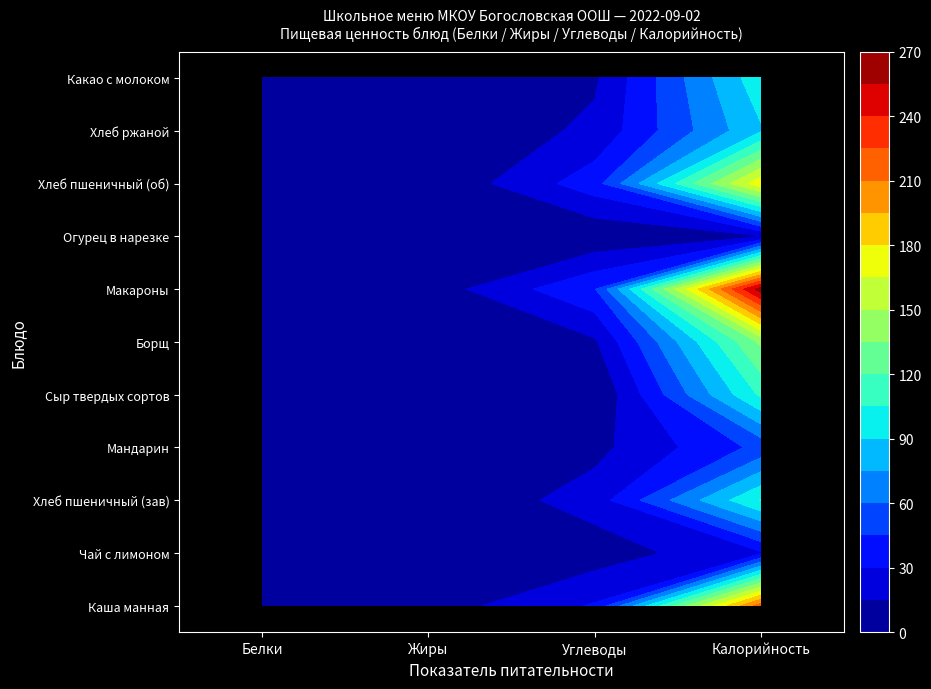

The Чай с лимоном series shows 44.3 at Калорийность. True or false?

False